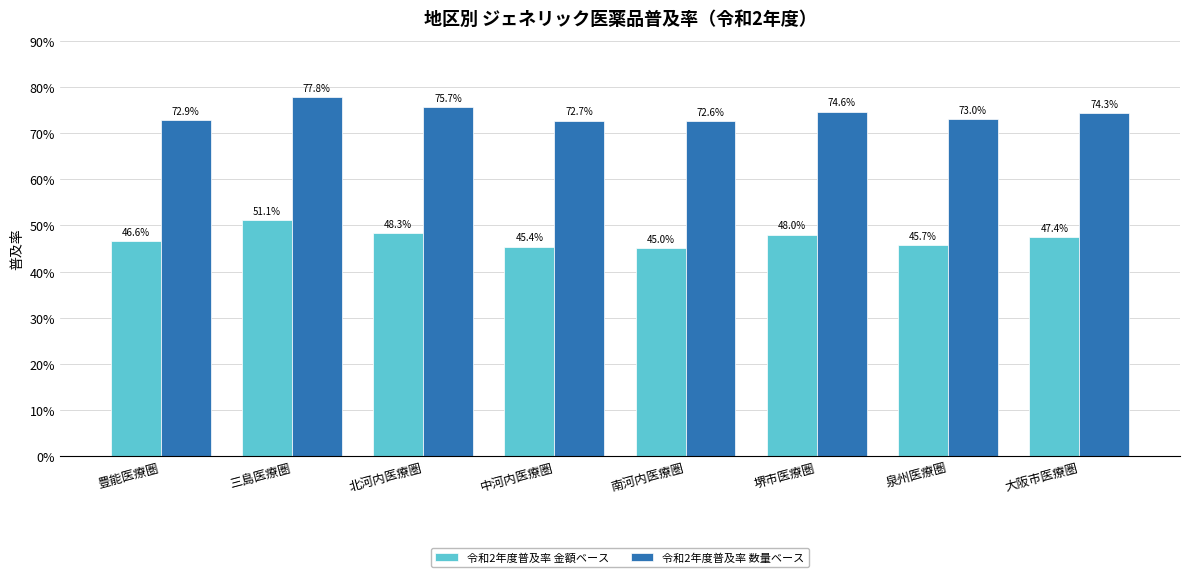

At which category is the sum across all series the highest?

三島医療圏